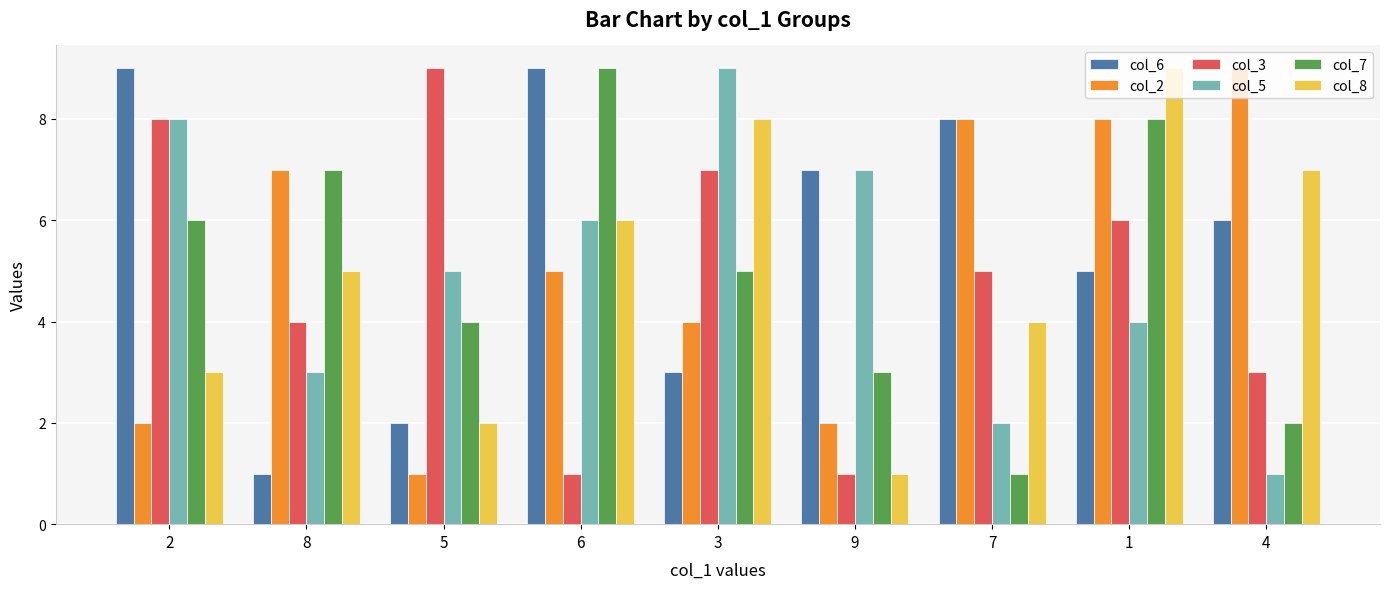

Reading left to right, transcribe all the data shown in this chart.

col_6: 9	1	2	9	3	7	8	5	6
col_2: 2	7	1	5	4	2	8	8	9
col_3: 8	4	9	1	7	1	5	6	3
col_5: 8	3	5	6	9	7	2	4	1
col_7: 6	7	4	9	5	3	1	8	2
col_8: 3	5	2	6	8	1	4	9	7